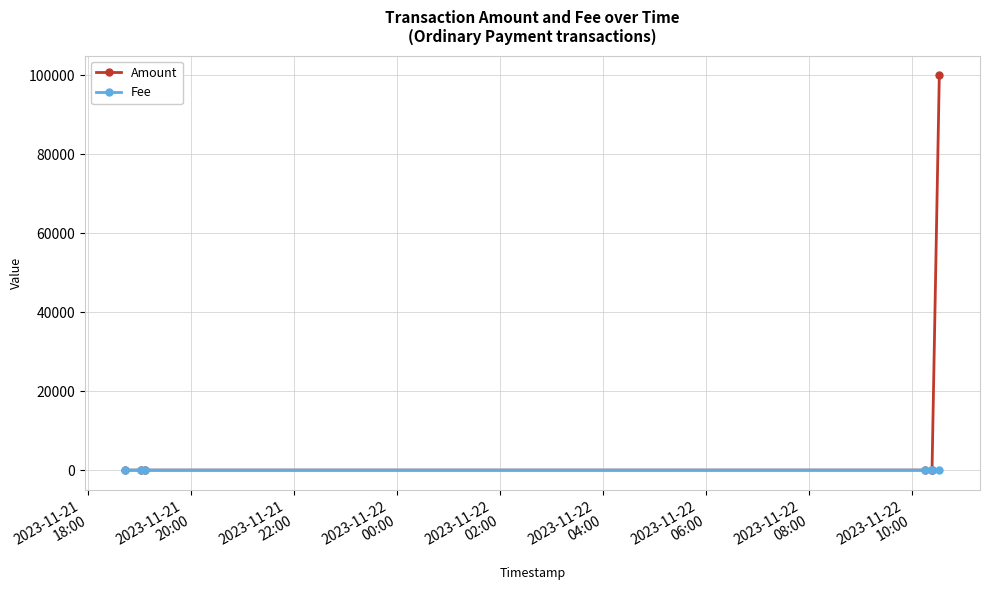

At which category does Fee reach its first local peak?

2023-11-21
20:00